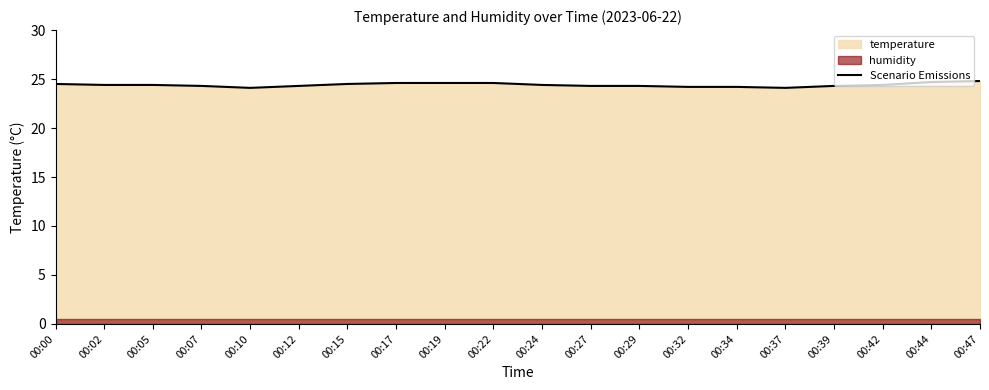

Which category has the lowest value across all series?

00:10